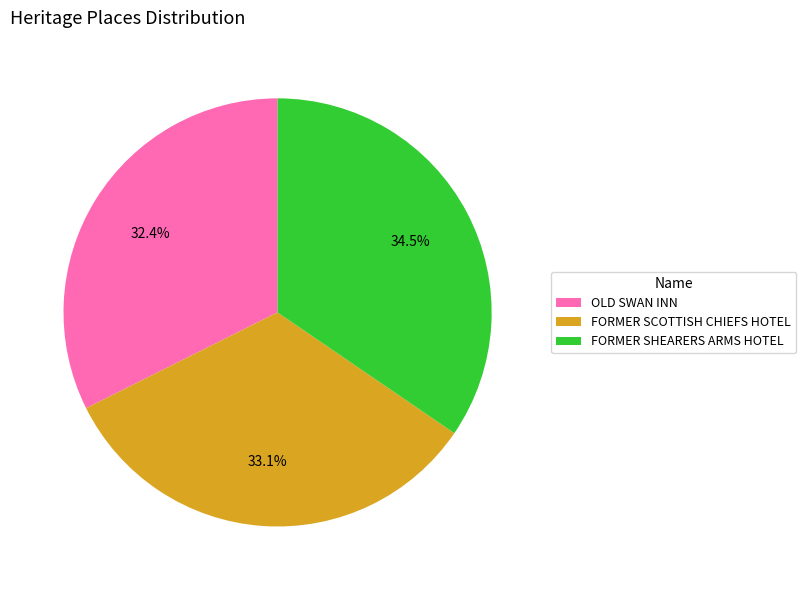

Count the number of slices in the pie.

3